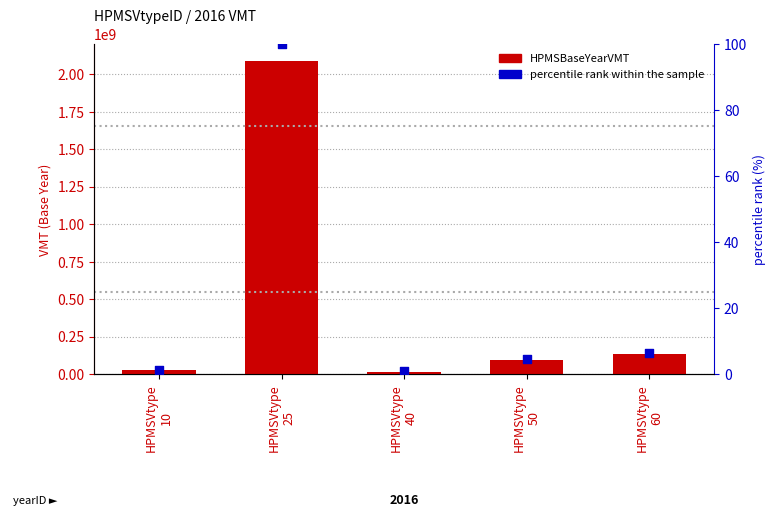

Which series reaches the maximum Y coordinate?

HPMSBaseYearVMT